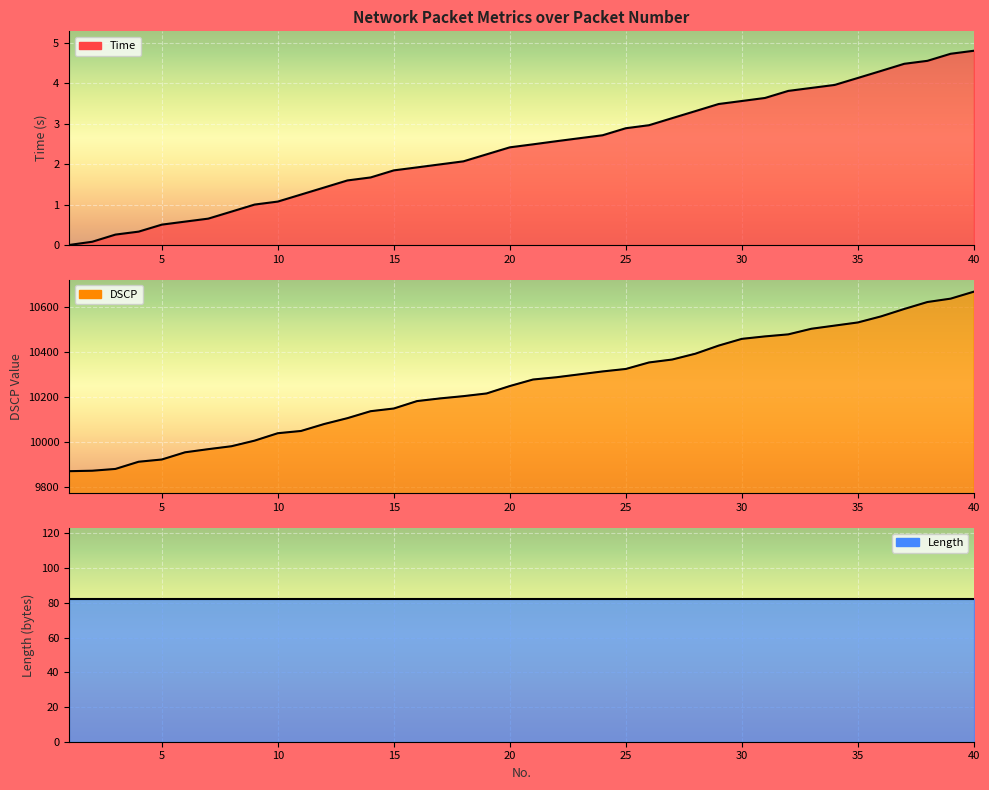

Reading left to right, list all the values displayed in this chart.

Time: 0.0	0.1	0.3	0.3	0.5	0.6	0.7	0.8	1.0	1.1	1.2	1.4	1.6	1.7	1.8	1.9	2.0	2.1	2.2	2.4	2.5	2.6	2.6	2.7	2.9	3.0	3.1	3.3	3.5	3.6	3.6	3.8	3.9	4.0	4.1	4.3	4.5	4.6	4.7	4.8
DSCP: 9869.0	9871.0	9879.0	9911.0	9921.0	9953.0	9967.0	9980.0	10005.0	10038.0	10048.0	10079.0	10105.0	10136.0	10148.0	10181.0	10193.0	10203.0	10215.0	10248.0	10277.0	10287.0	10300.0	10313.0	10324.0	10353.0	10366.0	10392.0	10428.0	10458.0	10469.0	10478.0	10503.0	10517.0	10531.0	10558.0	10591.0	10622.0	10637.0	10668.0
Length: 82.0	82.0	82.0	82.0	82.0	82.0	82.0	82.0	82.0	82.0	82.0	82.0	82.0	82.0	82.0	82.0	82.0	82.0	82.0	82.0	82.0	82.0	82.0	82.0	82.0	82.0	82.0	82.0	82.0	82.0	82.0	82.0	82.0	82.0	82.0	82.0	82.0	82.0	82.0	82.0